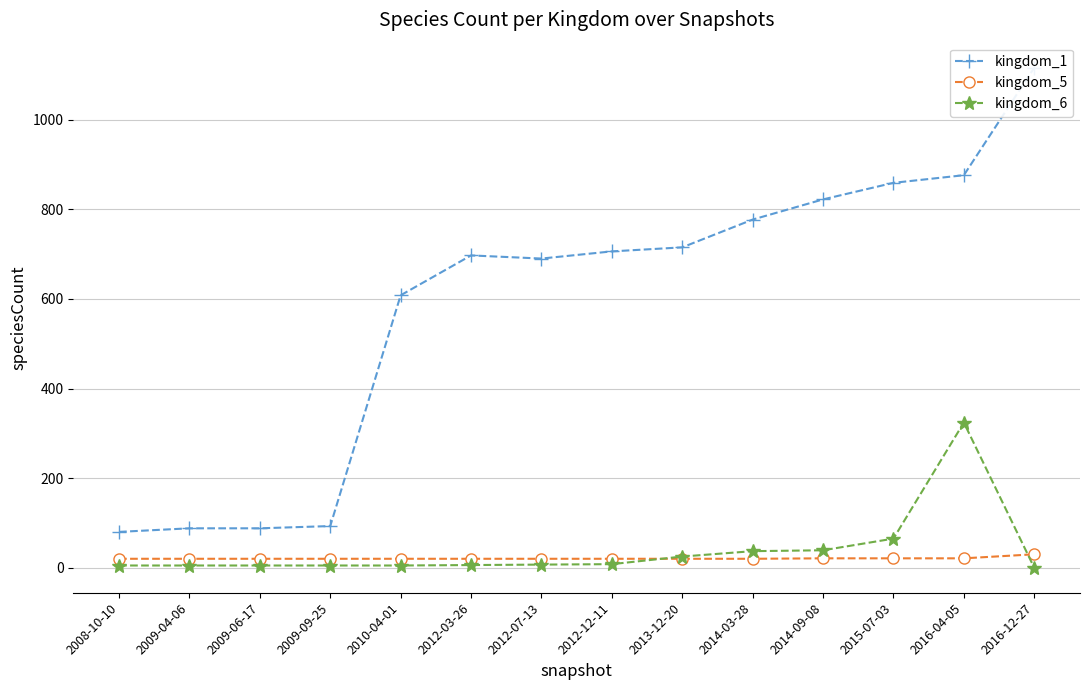

At which label is kingdom_6 closest to 162?

2015-07-03